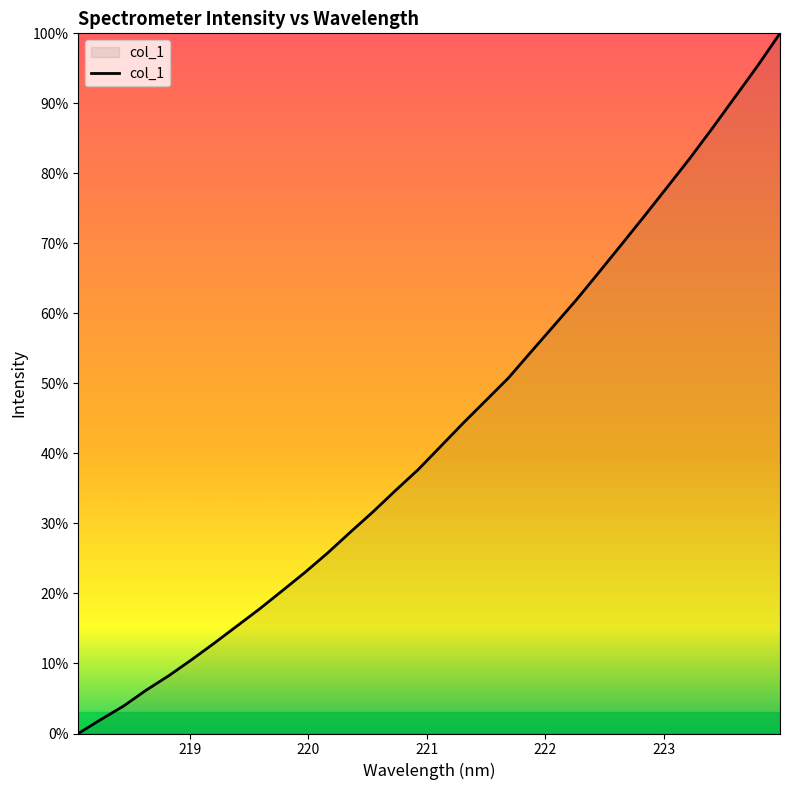

Does the chart have visible grid lines?

No